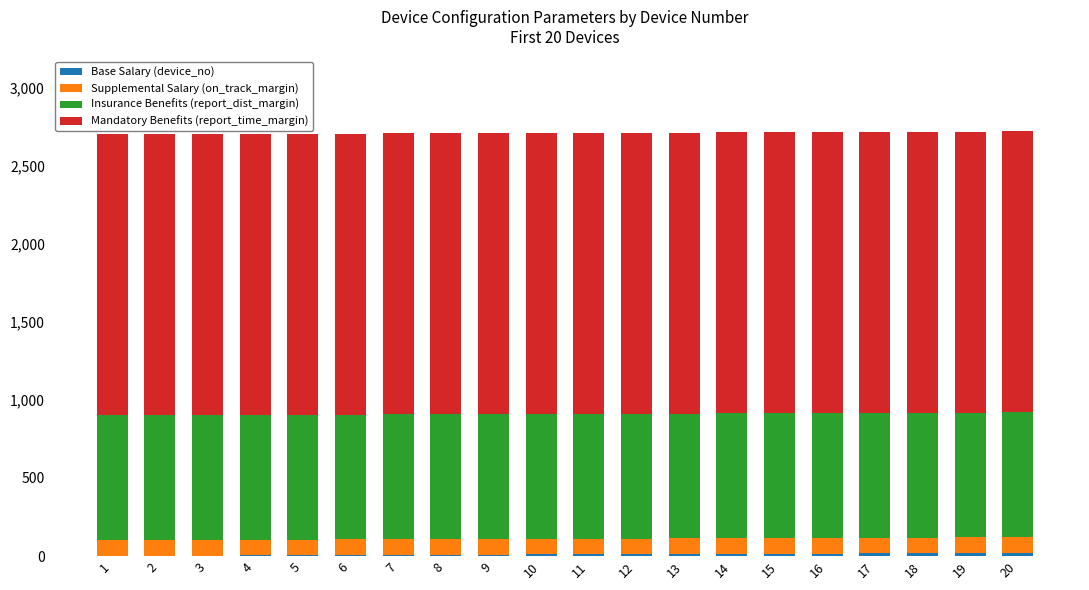

Are the bars grouped side by side (vs. stacked)?

No